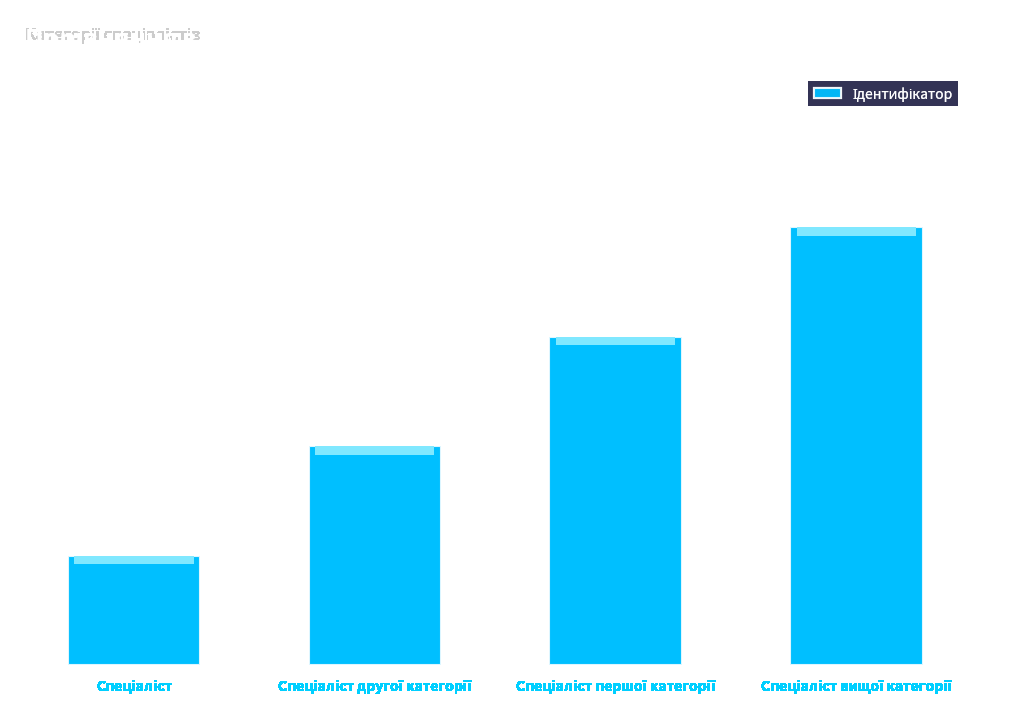

Reading right to left, transcribe all the data shown in this chart.

4	3	2	1